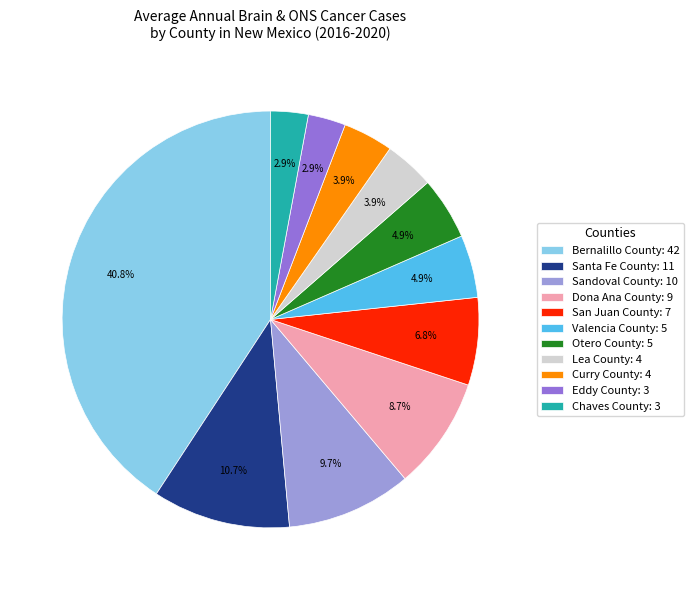

Does any single category account for the majority?

No